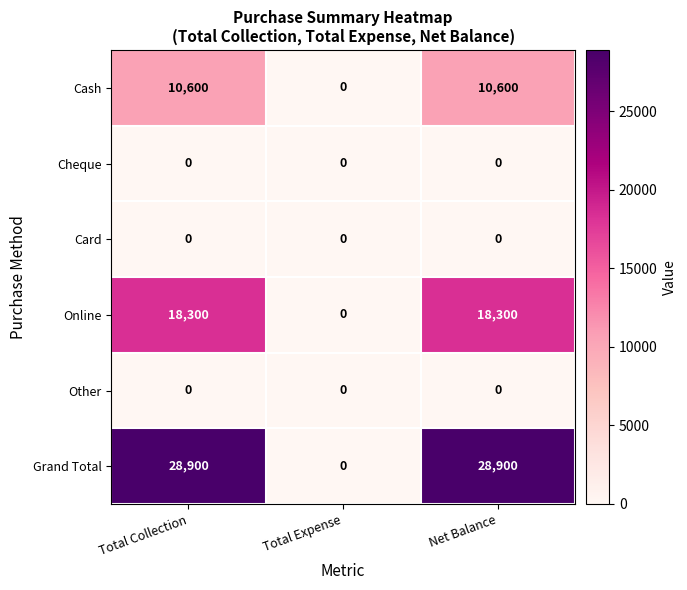

Which series has the largest range (max minus min)?

Grand Total